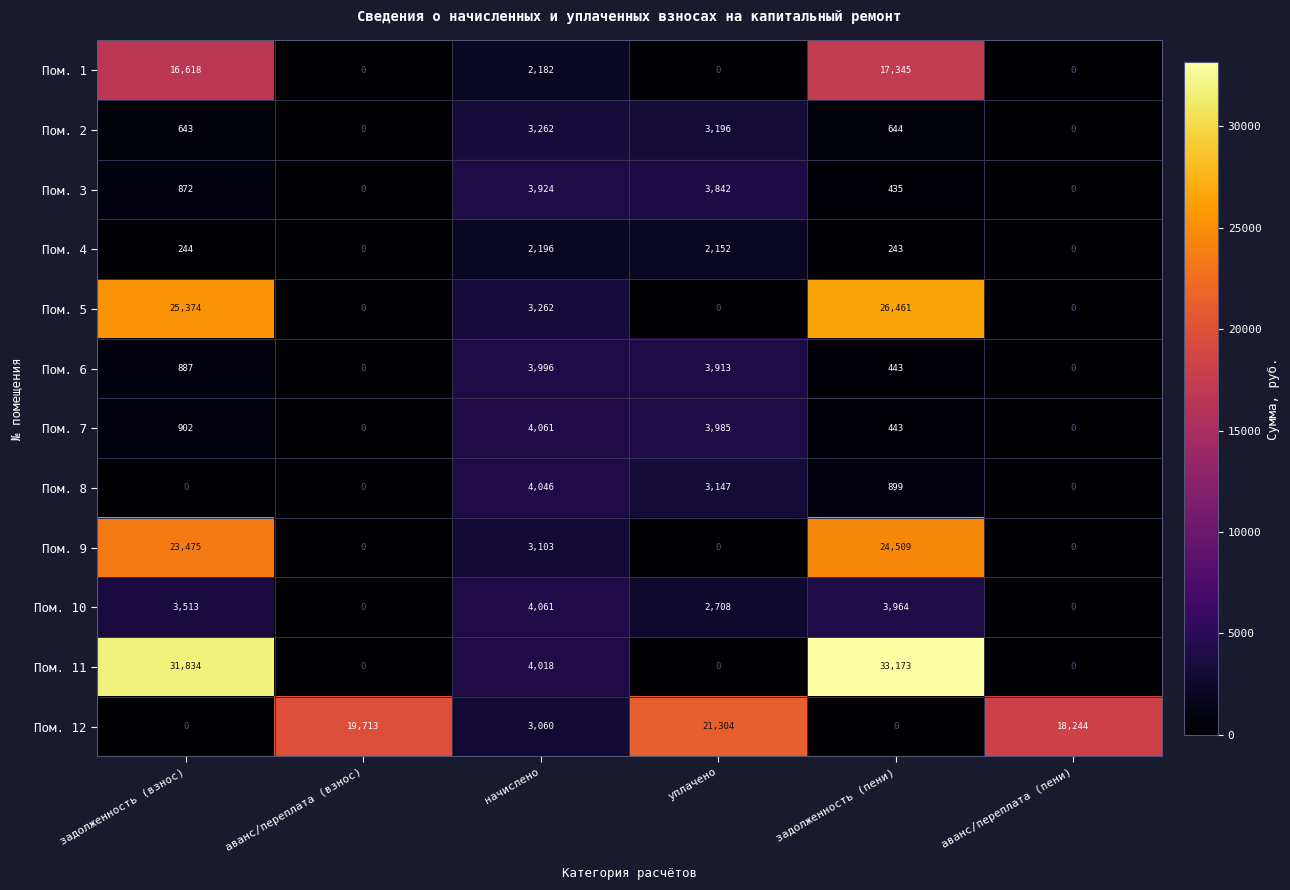

Between начислено and уплачено, which series saw the biggest shift?

Пом. 12